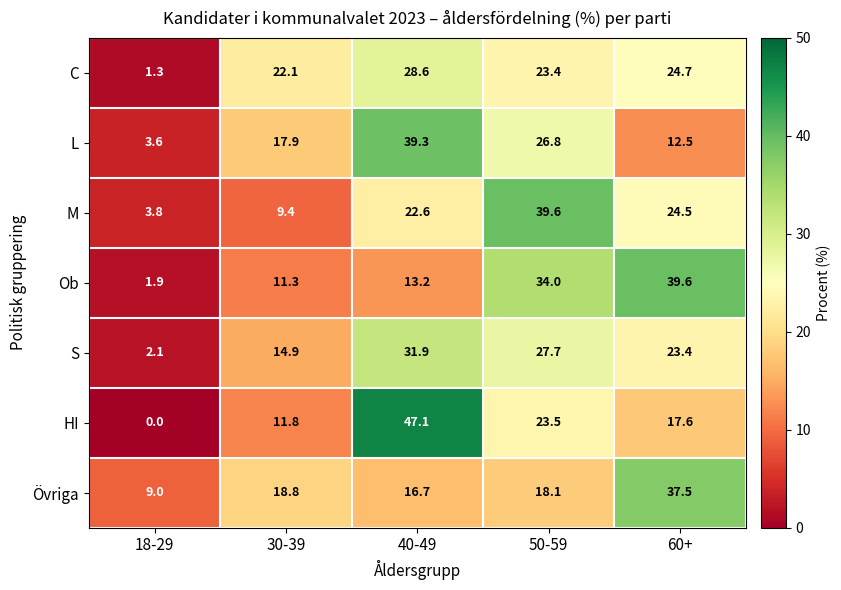

At 40-49, list the series in order from largest to smallest.

HI, L, S, C, M, Övriga, Ob